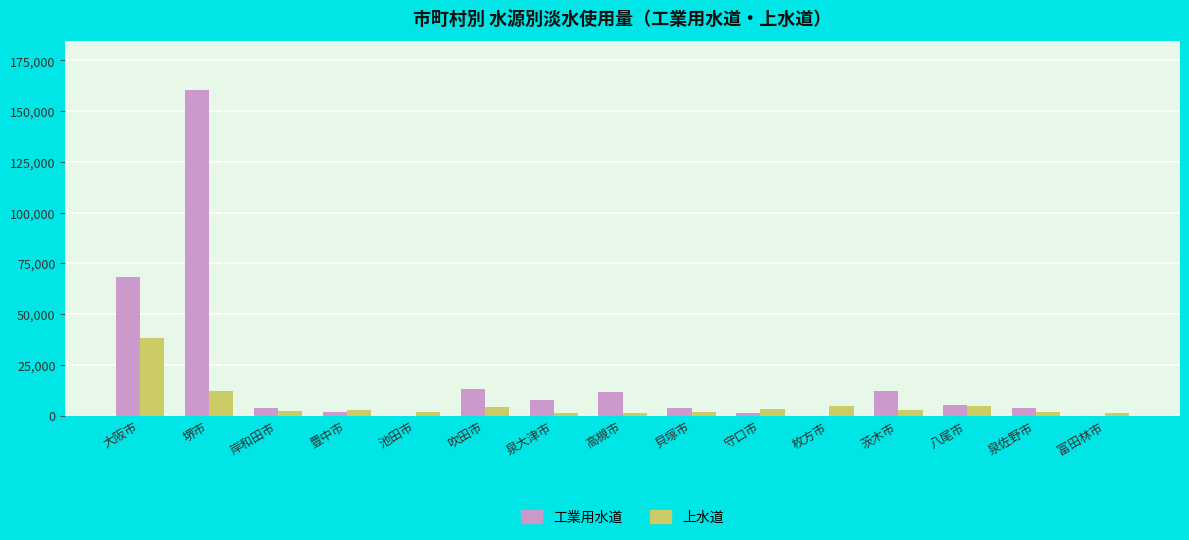

How many data points does each series have?

15